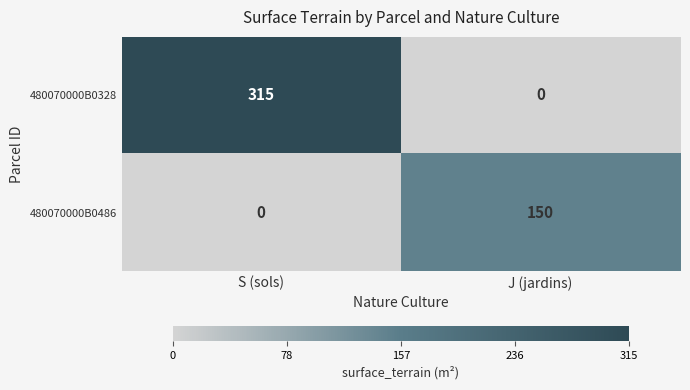

Where is 480070000B0328 nearest to the value 157?

J (jardins)